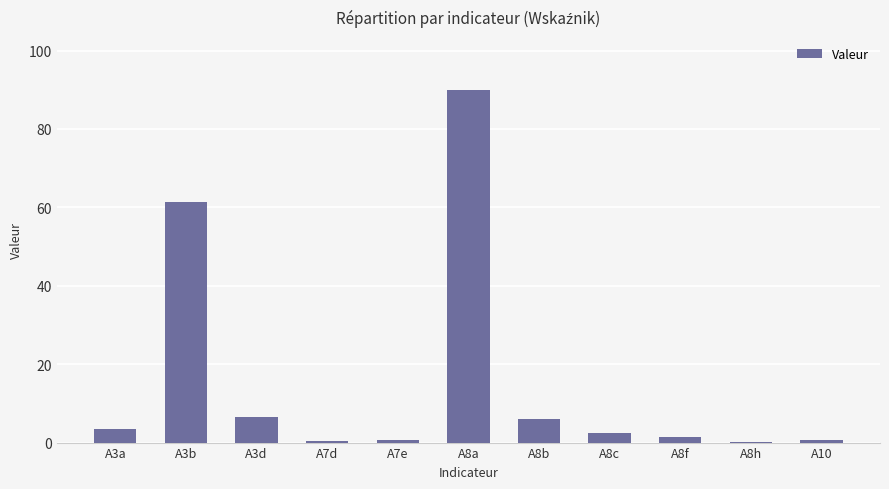

What is the sum of the values at A3b and A3a?

64.8